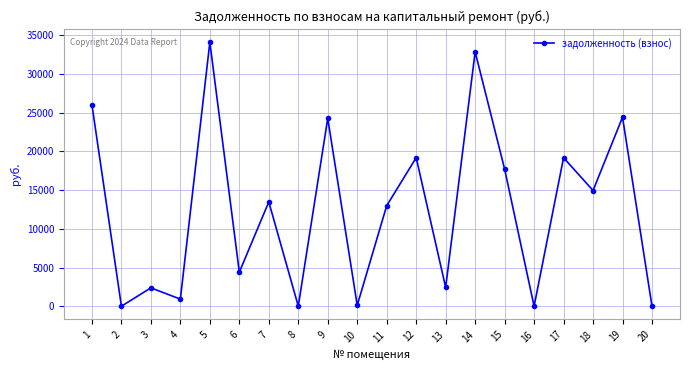

What is the greatest value displayed?

34098.6